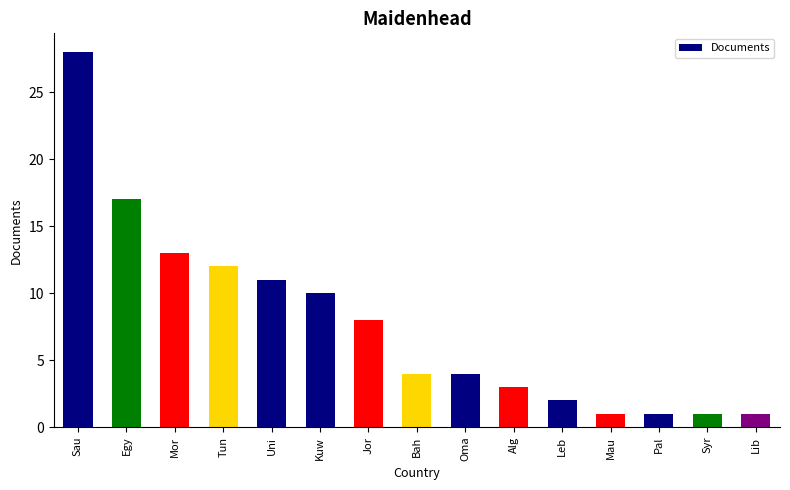

What is the difference between the second highest and minimum values?

16